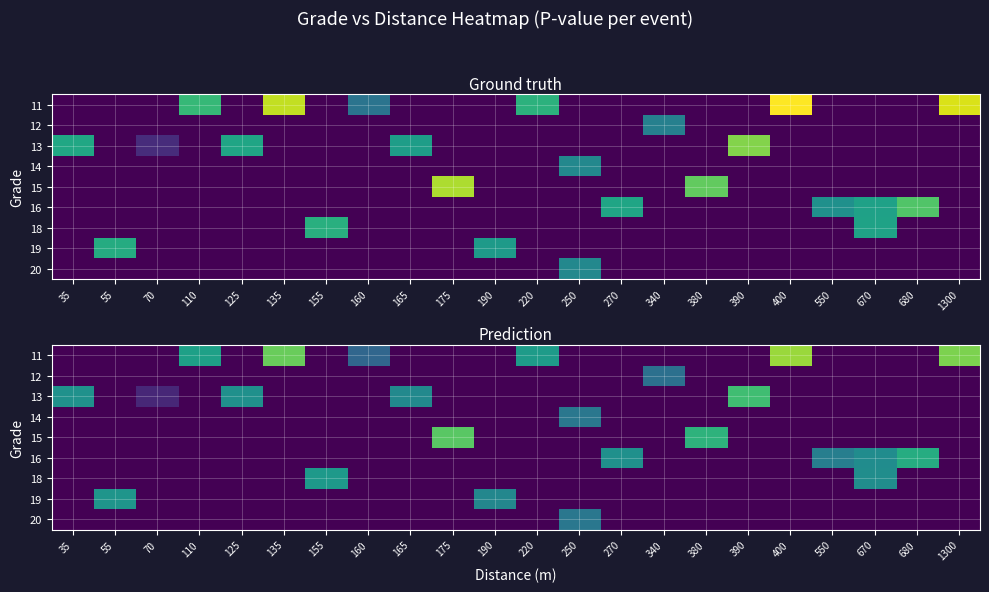

Which label corresponds to the smallest value in the chart?

35